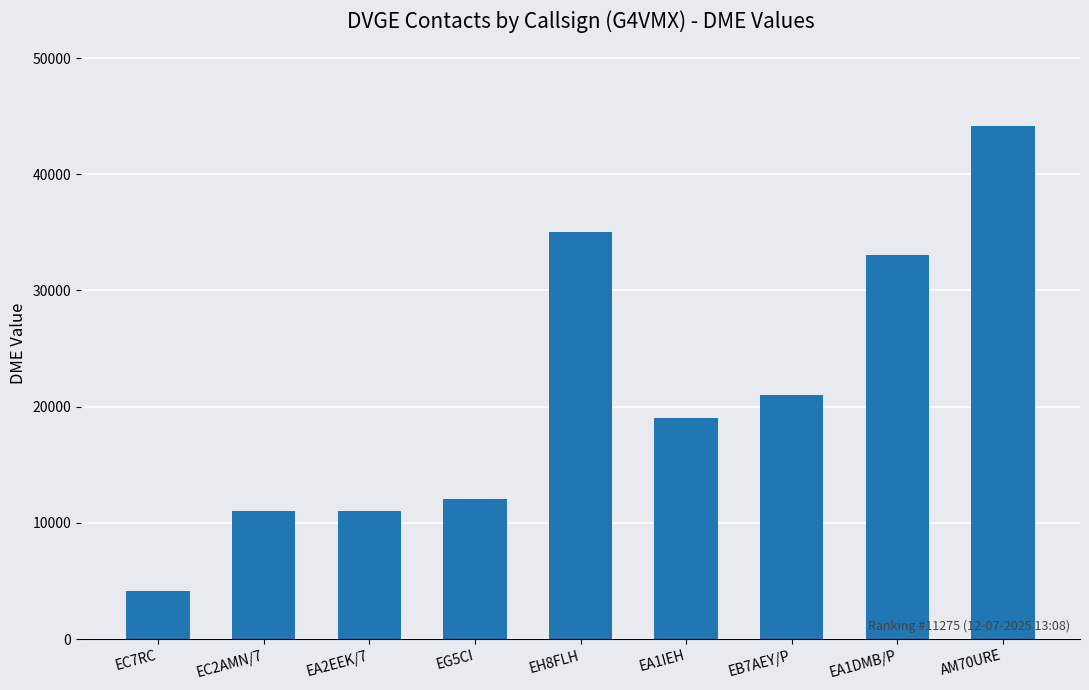

What is the difference between the maximum and minimum values?

40098